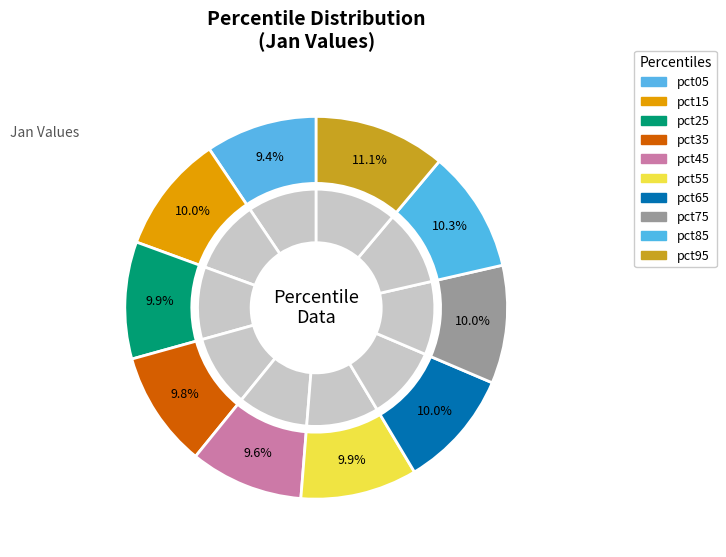

The pct05 slice represents 9% of the pie. True or false?

True